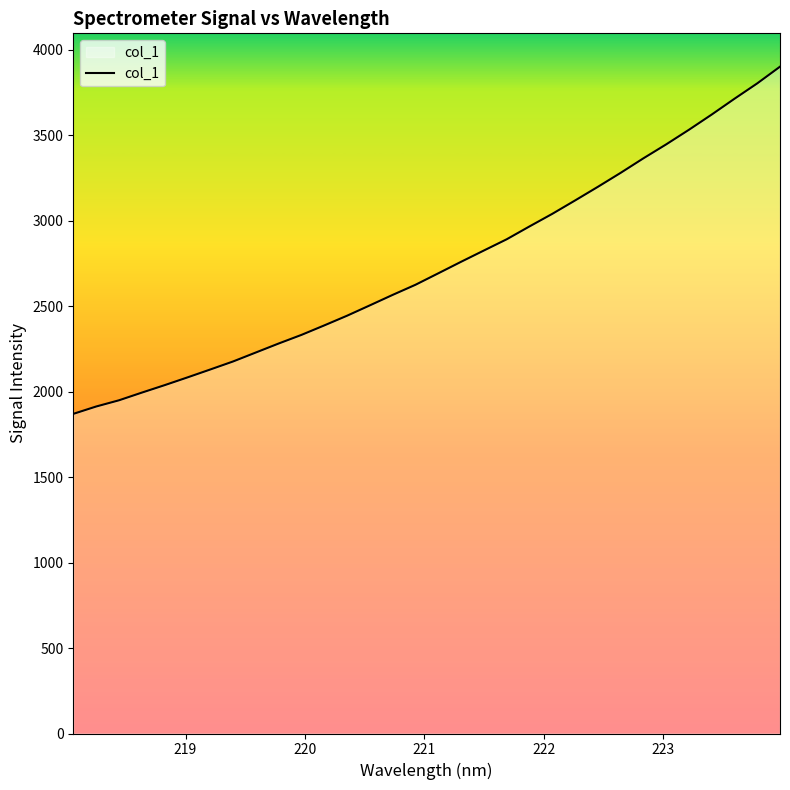

What is the smallest value displayed?

1869.8